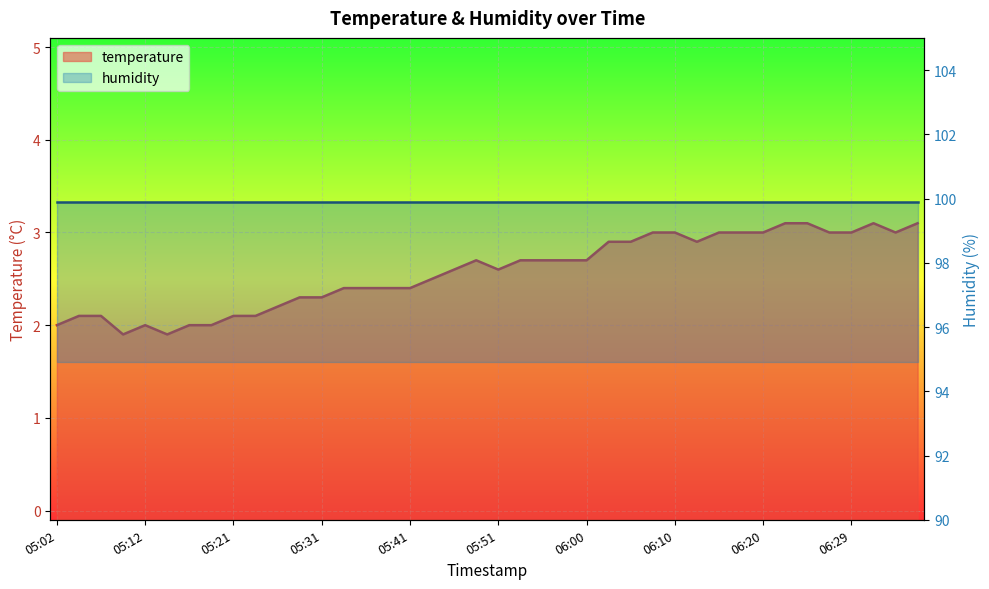

True or false: the data shows 4.3 at 06:27.

False